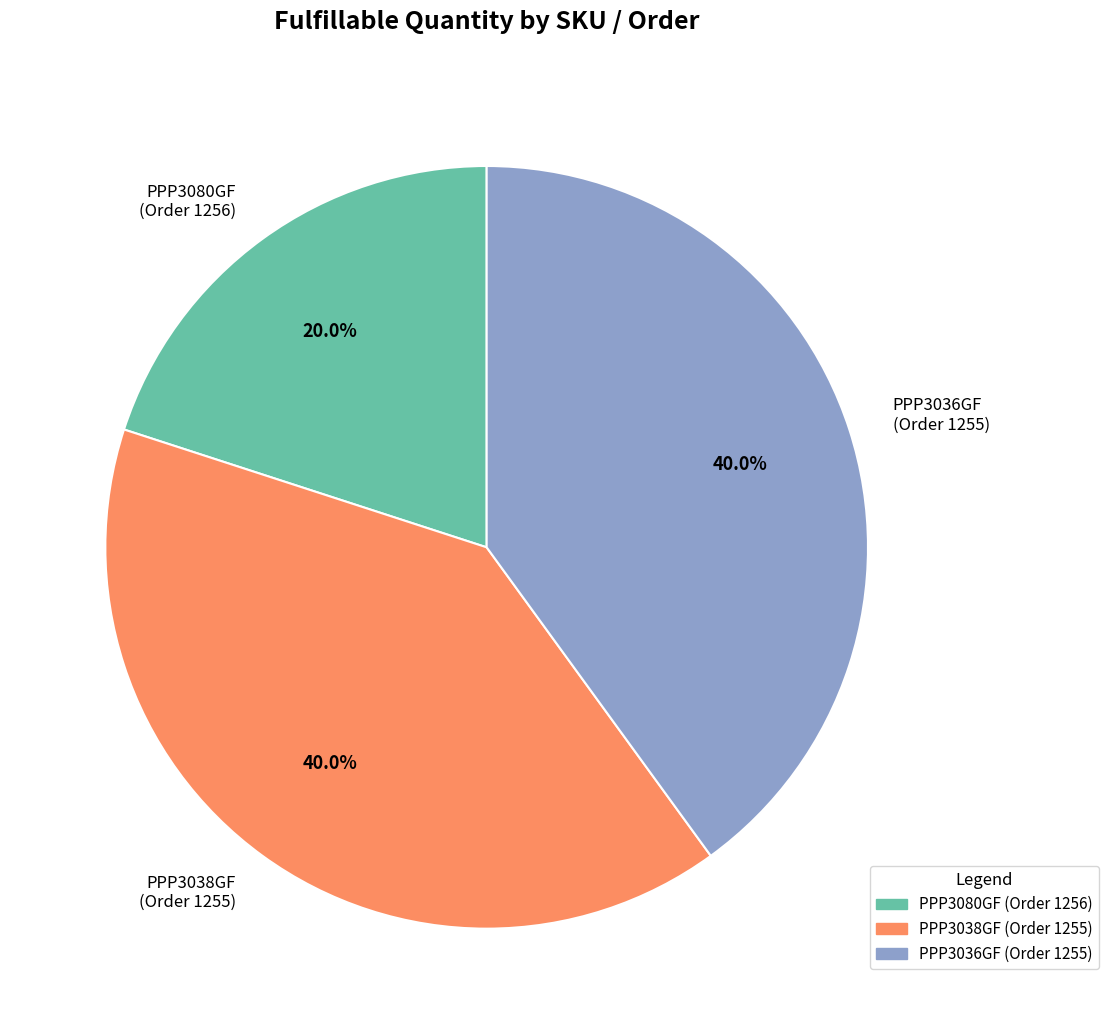

Count the number of slices in the pie.

3